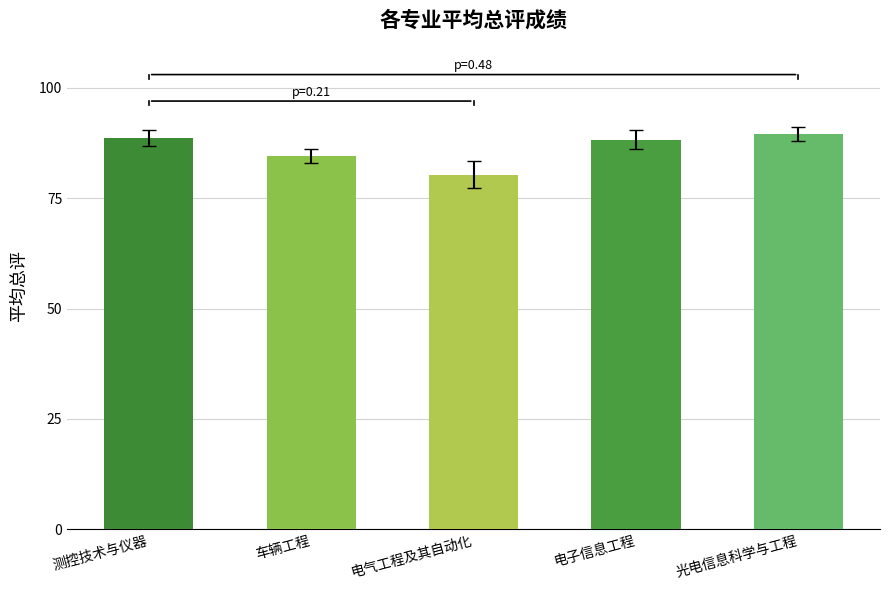

What is the change in value from 测控技术与仪器 to 车辆工程?

-4.0